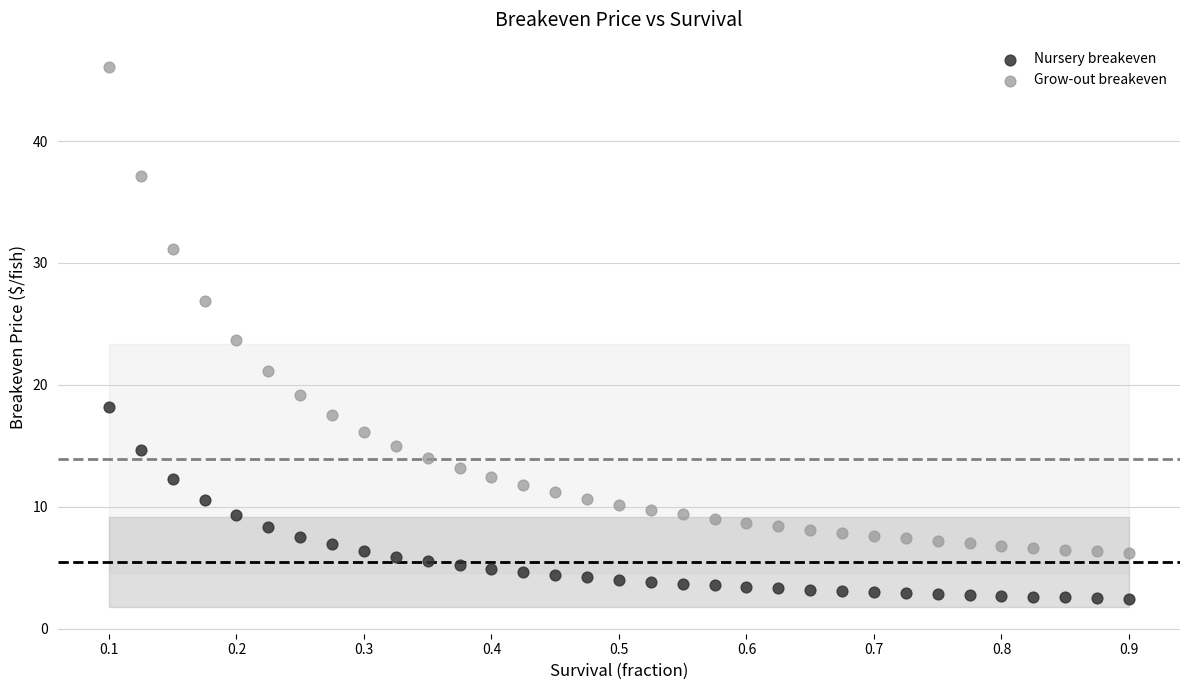

In the Grow-out breakeven series, what Y value is closest to 26?

26.9